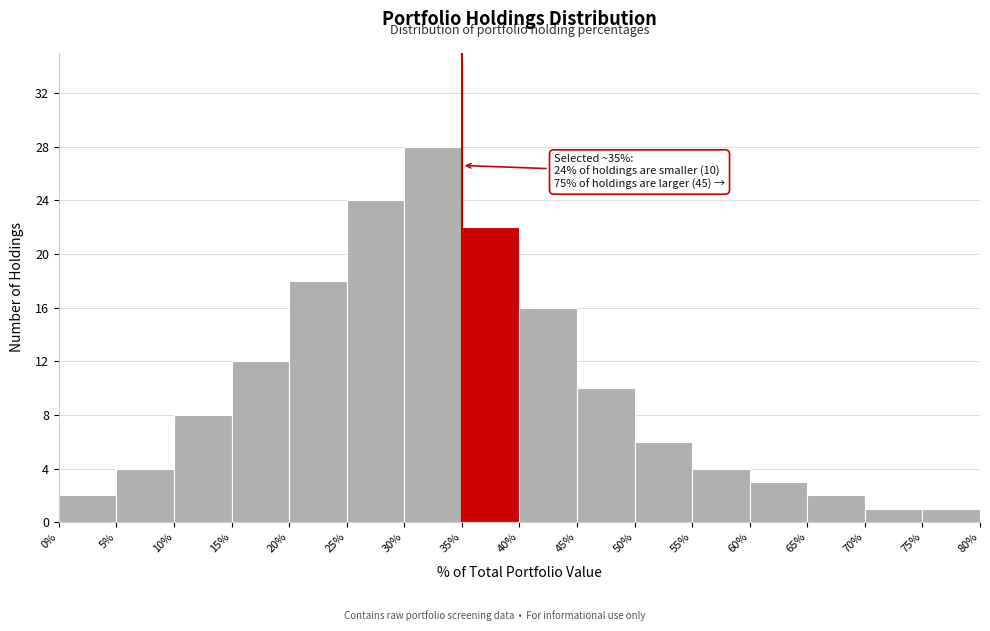

Over which range of the x-axis is the bar tallest?

30% to 35%